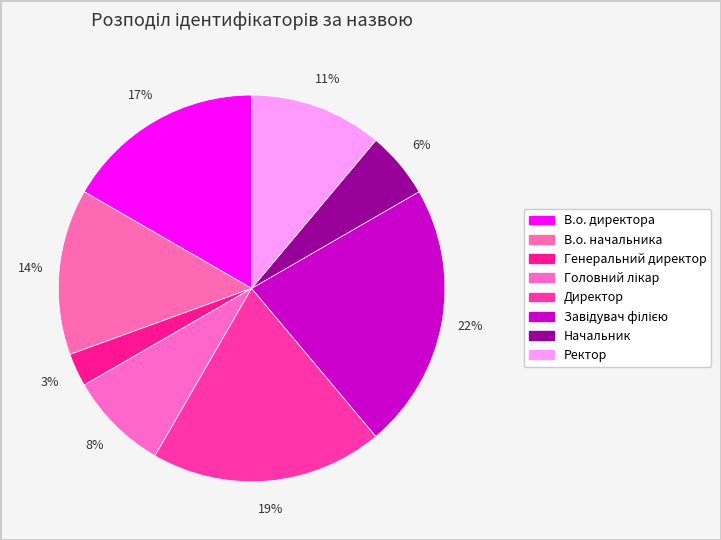

How many slices are in this pie chart?

8